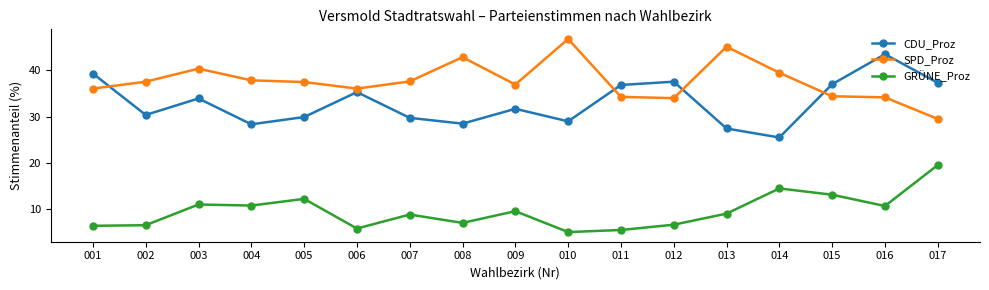

List the series in order of their overall mean, lowest first.

GRÜNE_Proz, CDU_Proz, SPD_Proz